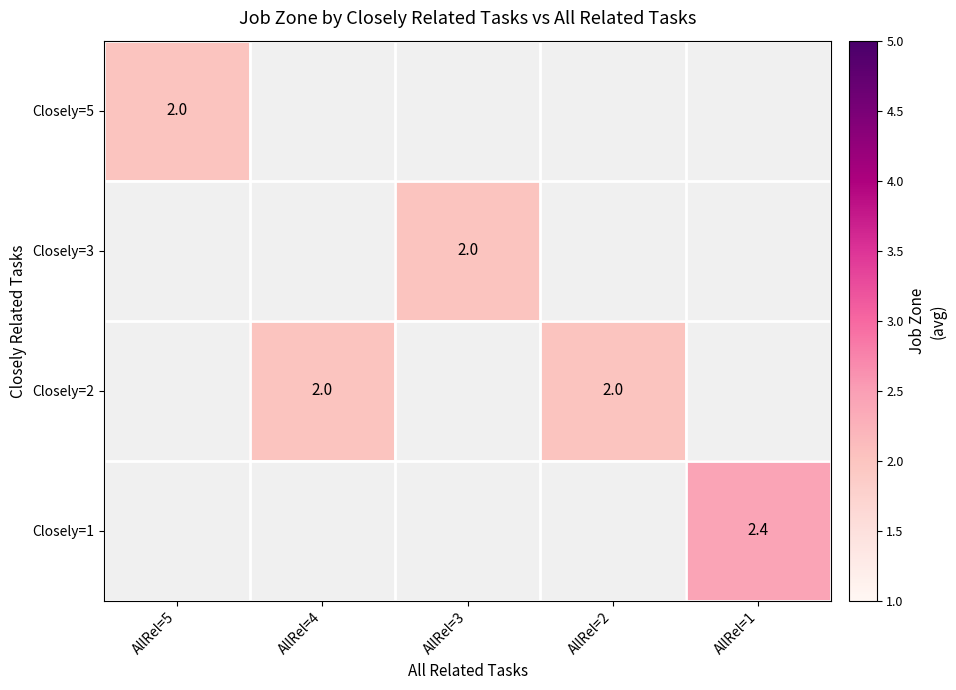

What is the greatest value displayed?

2.4